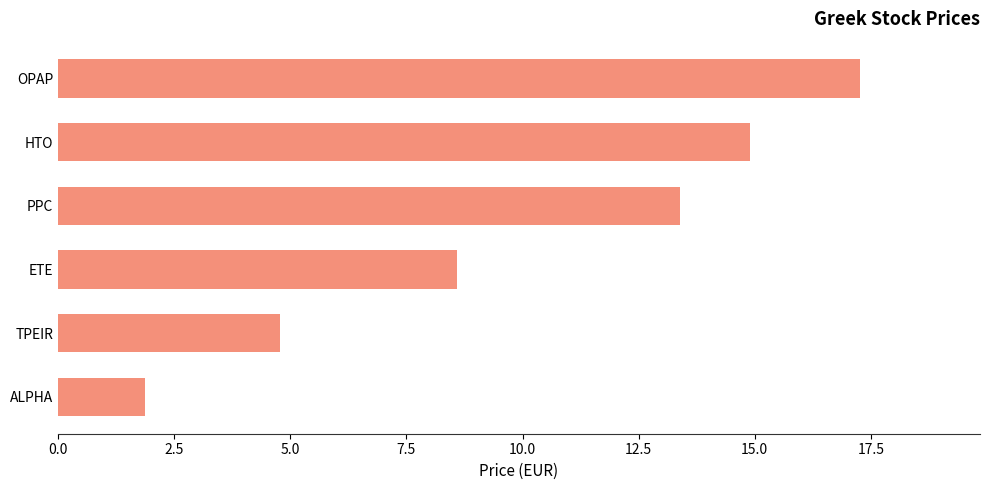

What is the minimum value shown in the chart?

1.9